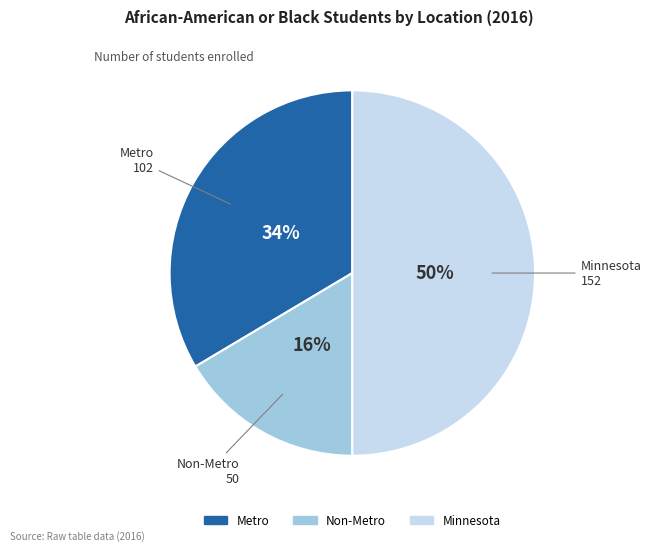

What percentage is the Metro slice, to the nearest percent?

34%